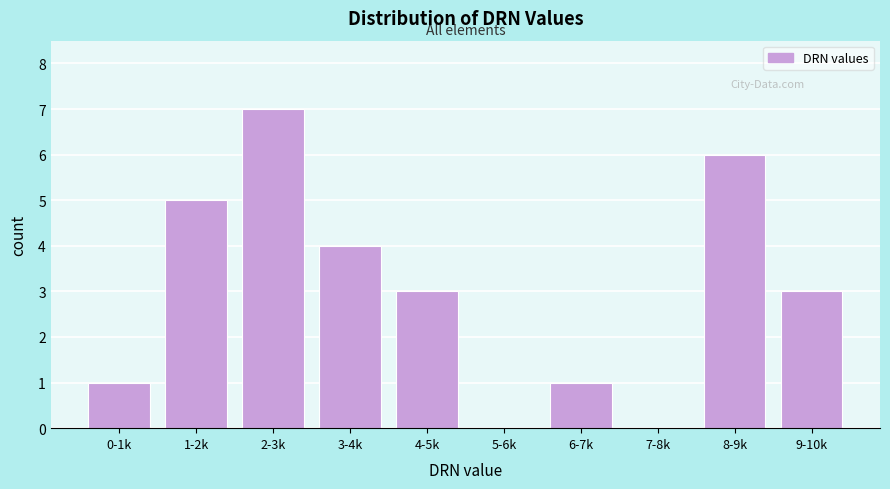

Reading left to right, list all the values displayed in this chart.

0-1k=1	1-2k=5	2-3k=7	3-4k=4	4-5k=3	5-6k=0	6-7k=1	7-8k=0	8-9k=6	9-10k=3